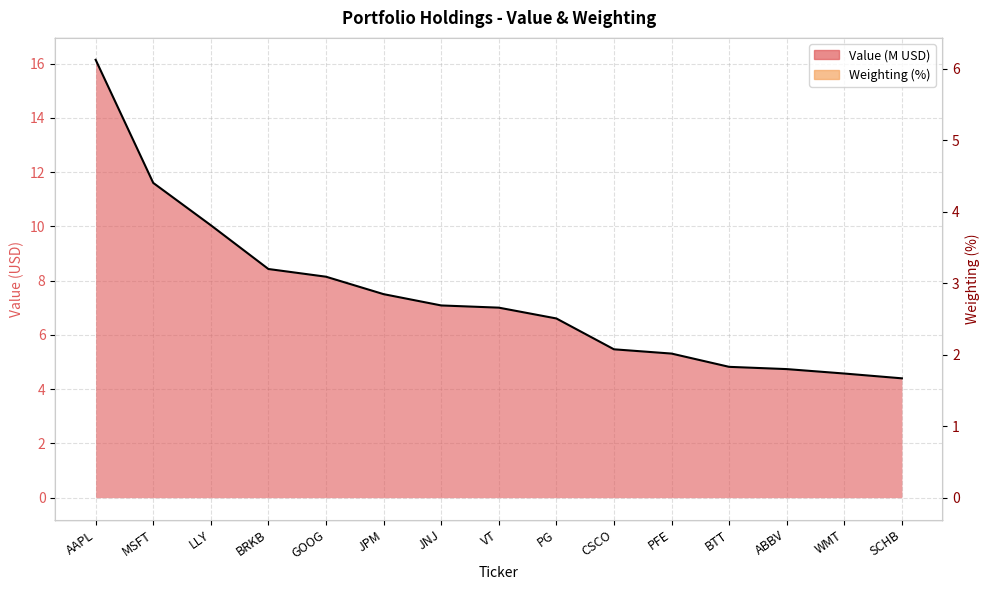

Reading left to right, extract all data points from this chart.

Value: AAPL=16.1	MSFT=11.6	LLY=10.0	BRKB=8.4	GOOG=8.1	JPM=7.5	JNJ=7.1	VT=7.0	PG=6.6	CSCO=5.5	PFE=5.3	BTT=4.8	ABBV=4.7	WMT=4.6	SCHB=4.4
Weighting: AAPL=6.1	MSFT=4.4	LLY=3.8	BRKB=3.2	GOOG=3.1	JPM=2.8	JNJ=2.7	VT=2.7	PG=2.5	CSCO=2.1	PFE=2.0	BTT=1.8	ABBV=1.8	WMT=1.7	SCHB=1.7